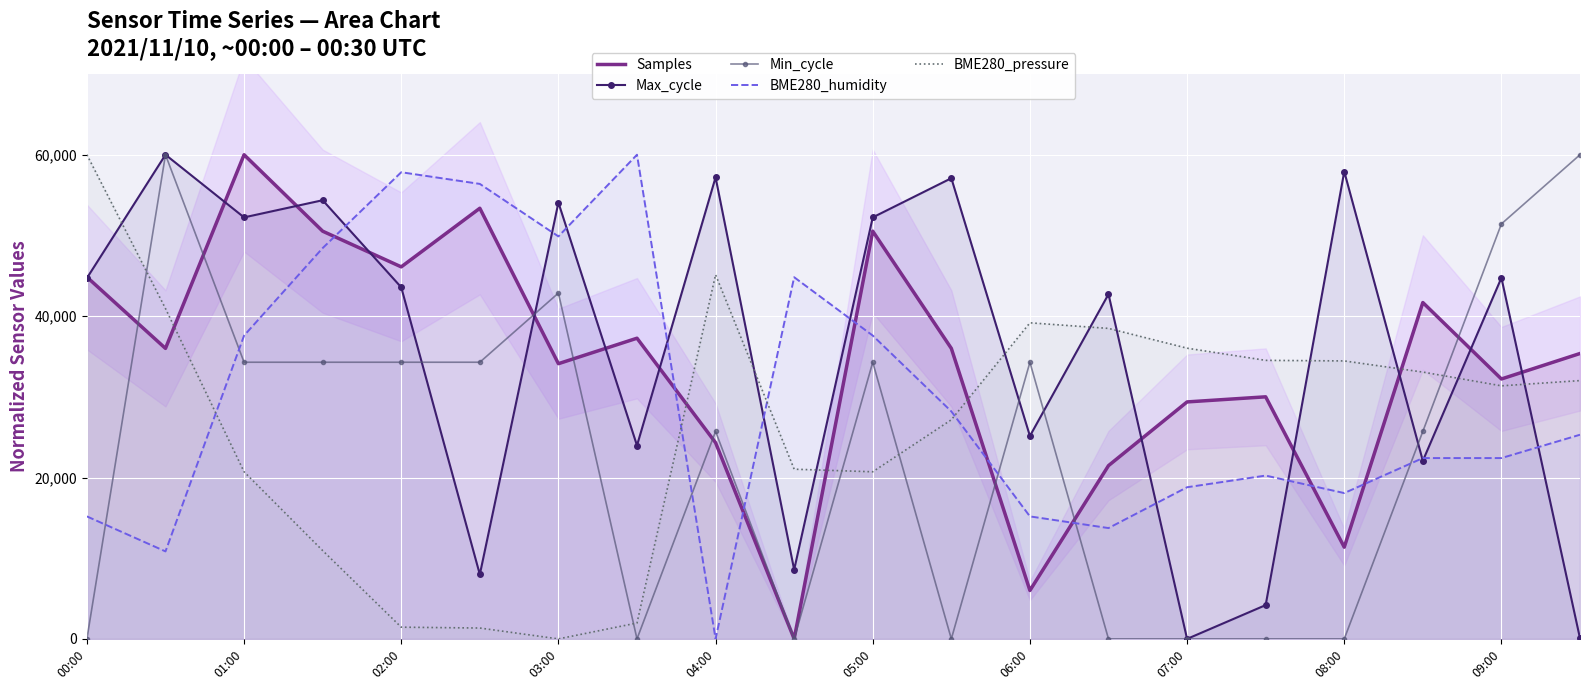

Is it true that BME280_humidity equals 15180.7 at 06:00?

True